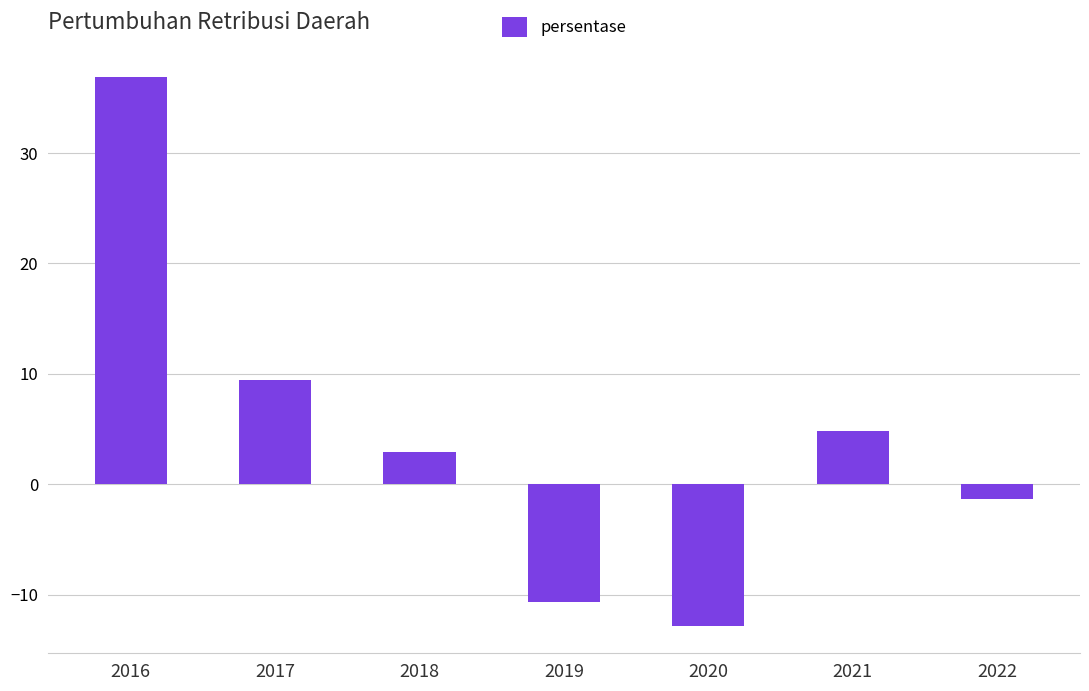

How many bars are there in total?

7